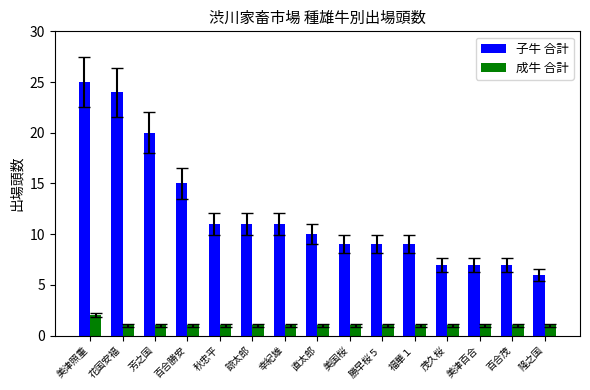

What is the value of the 成牛 合計 bar at the 14th from the left?

1